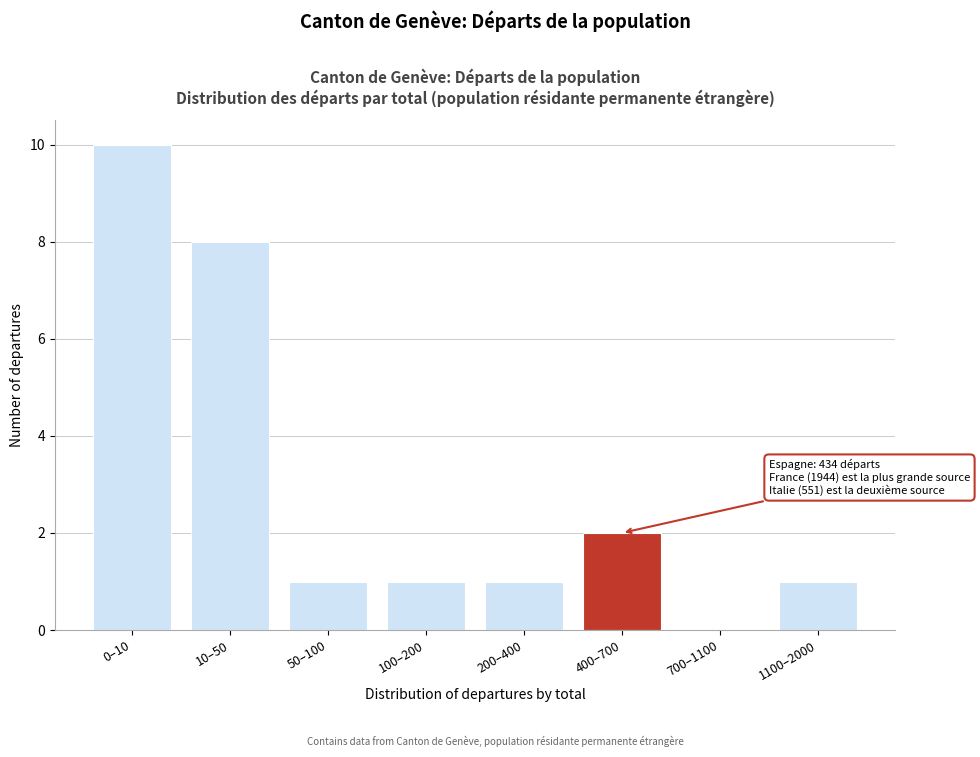

Reading left to right, transcribe all the data shown in this chart.

0–10=10	10–50=8	50–100=1	100–200=1	200–400=1	400–700=2	700–1100=0	1100–2000=1